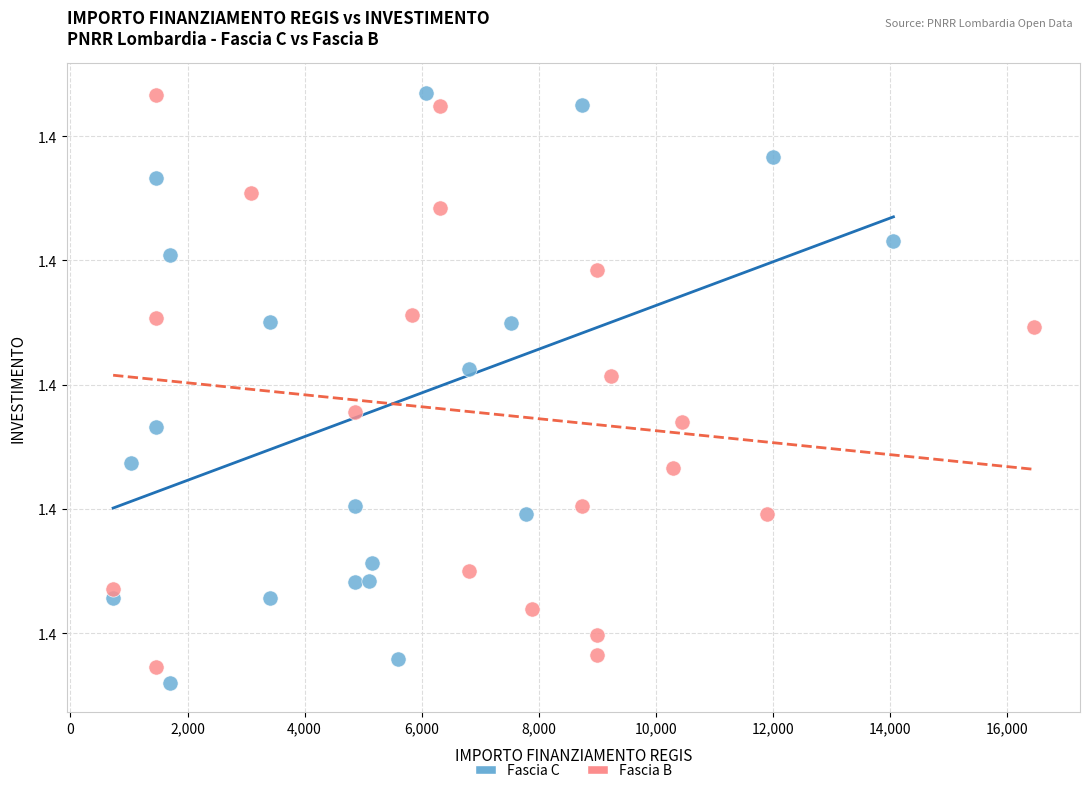

What are all the series names shown in the legend?

Fascia C, Fascia B